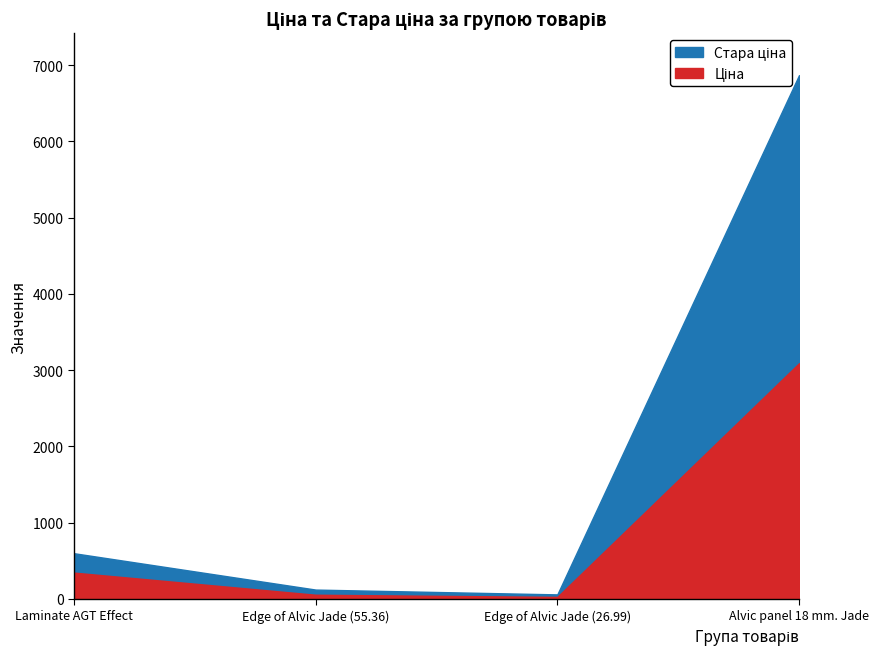

What is the smallest value displayed?

27.0